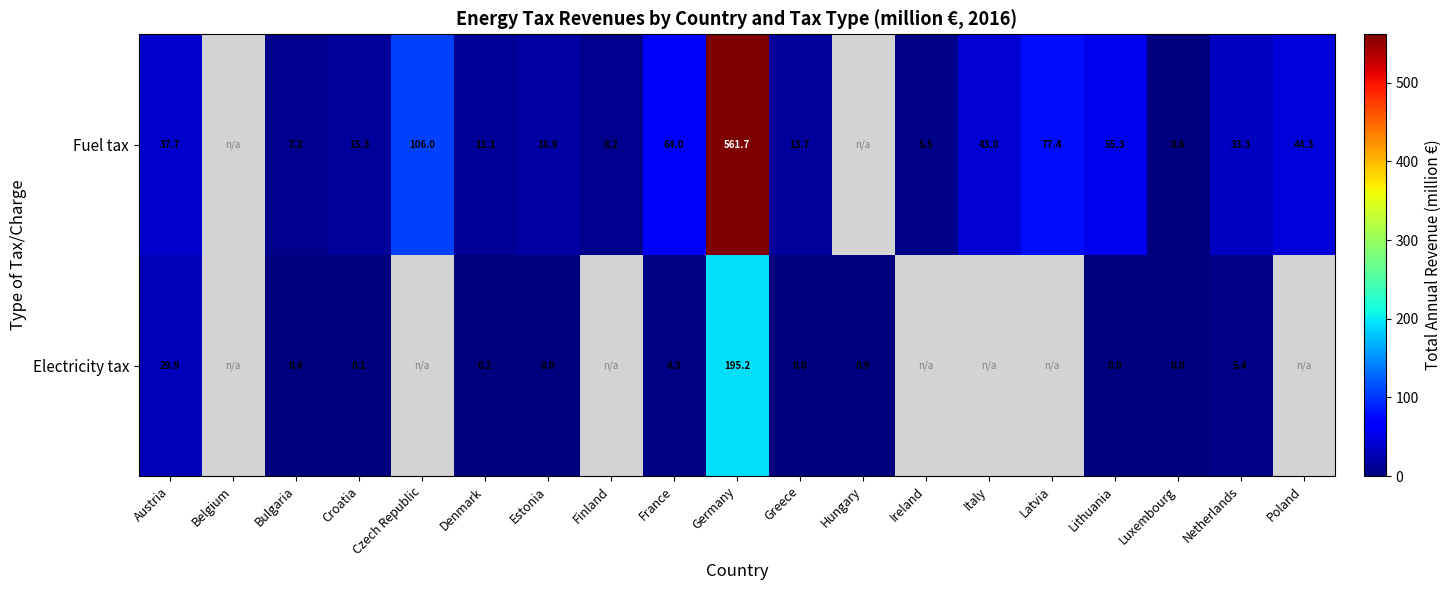

Rank the series at Luxembourg from highest to lowest value.

Fuel tax, Electricity tax